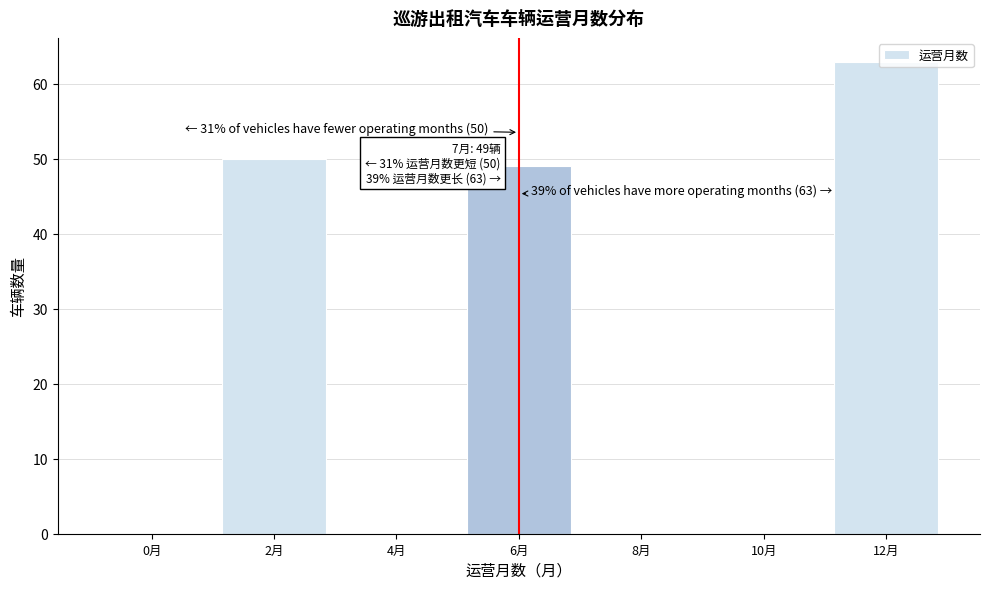

Which has a higher value, 6月 or 10月?

6月